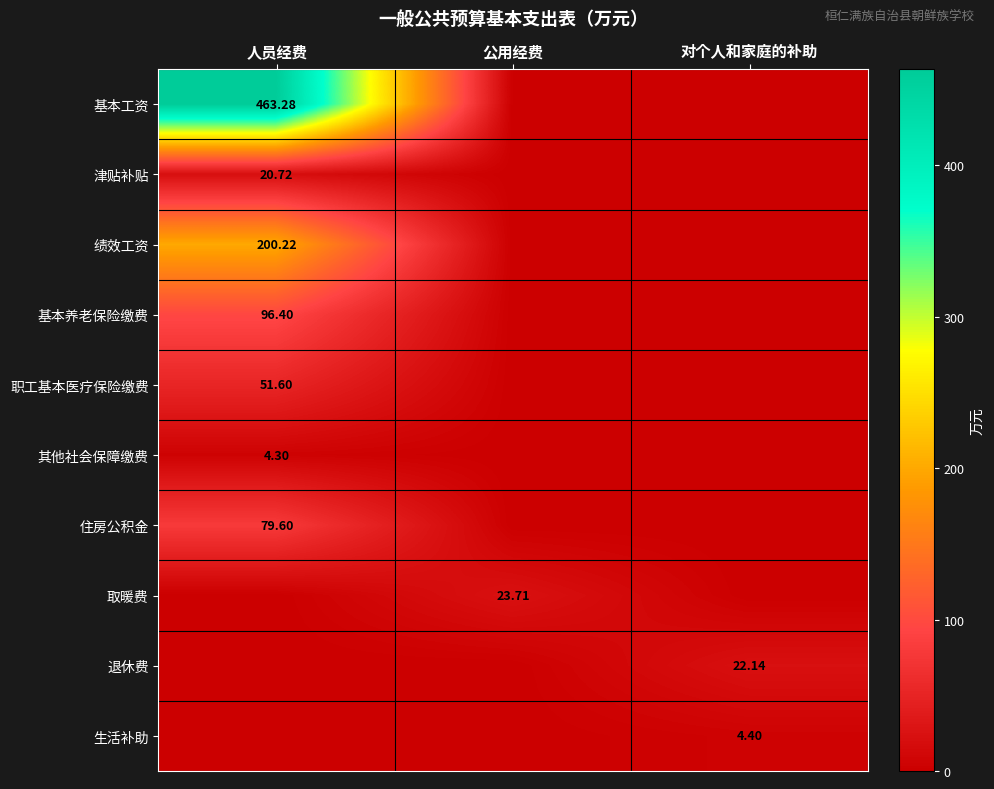

Which has a higher value, 人员经费 or 公用经费?

人员经费